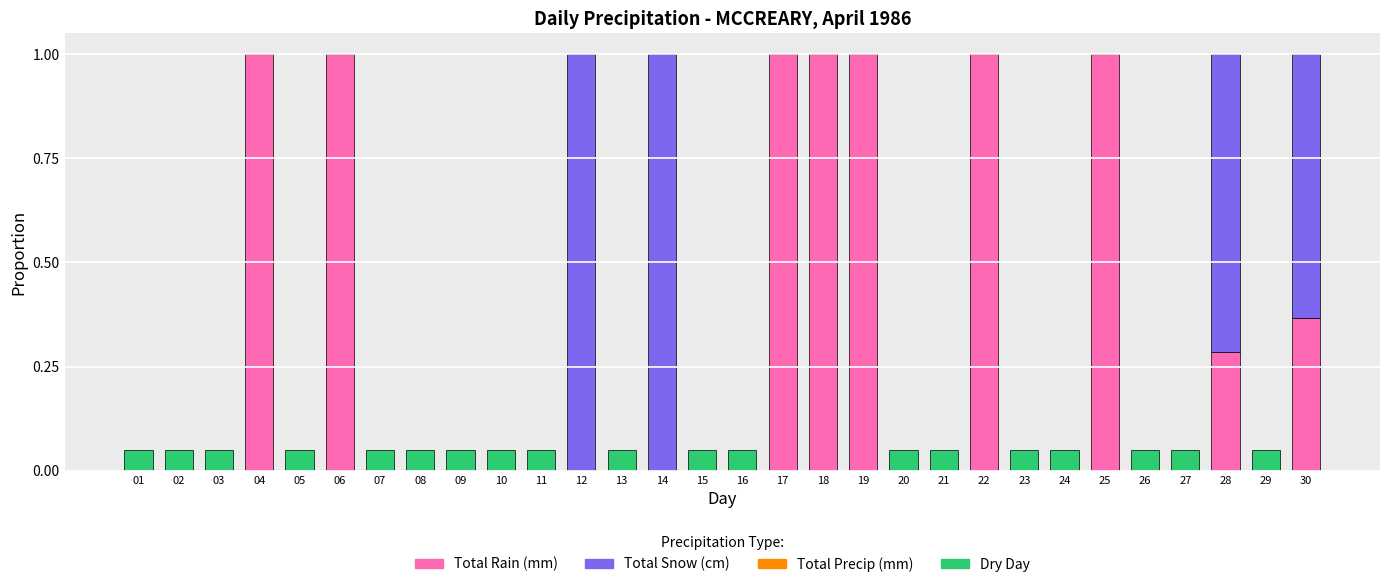

What is the difference between the Dry Day values at 02 and 12?

0.1